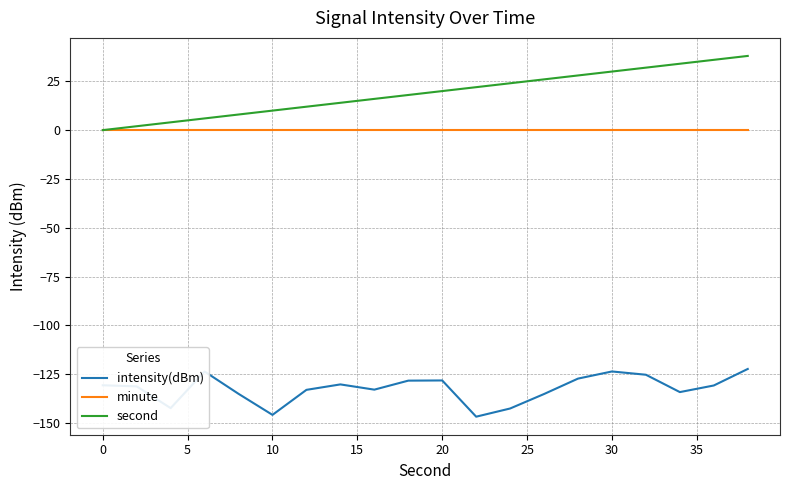

Which series has the largest total across all categories?

second